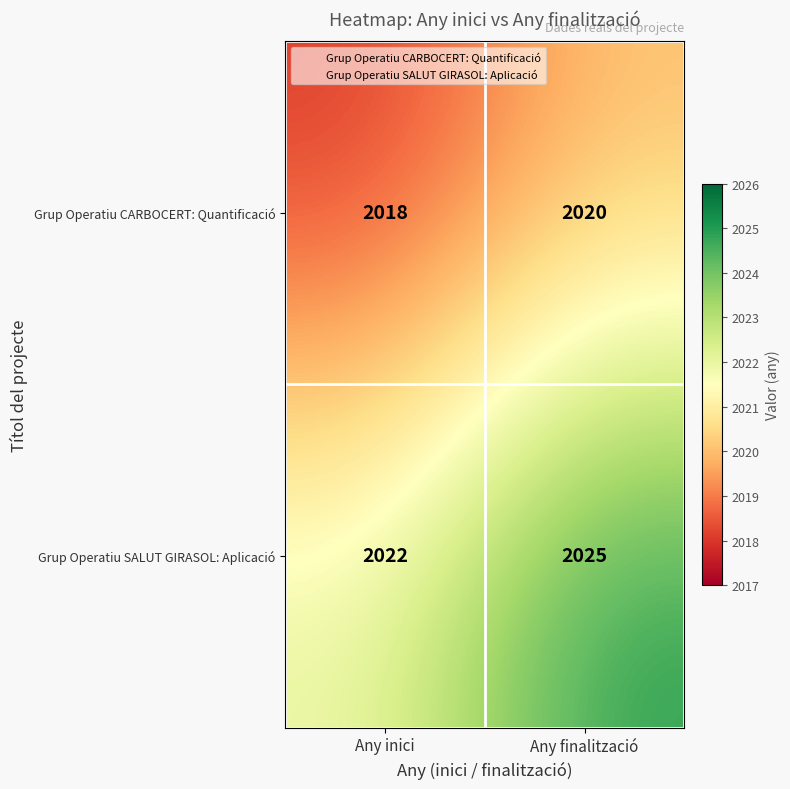

Reading left to right, transcribe all the data shown in this chart.

Grup Operatiu CARBOCERT: Quantificació: Any inici=2018	Any finalització=2020
Grup Operatiu SALUT GIRASOL: Aplicació: Any inici=2022	Any finalització=2025